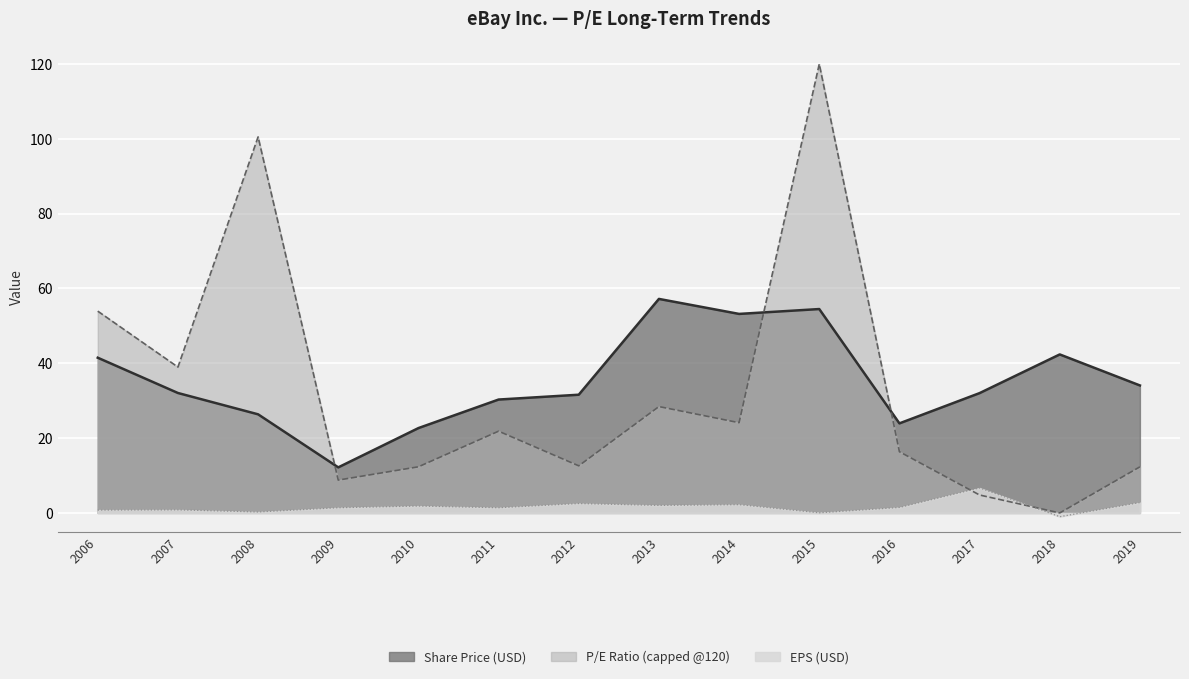

Does the chart display data point markers on the line(s)?

No